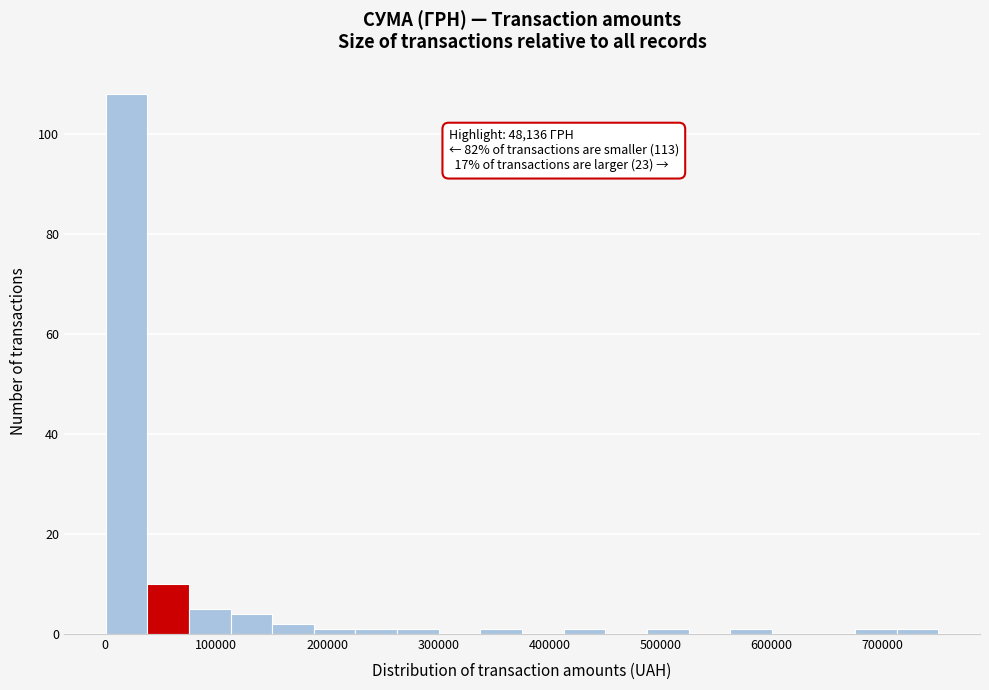

Around what value on the x-axis is the tallest bar? Give the approximate position of its centre, as read against the axis.

20000